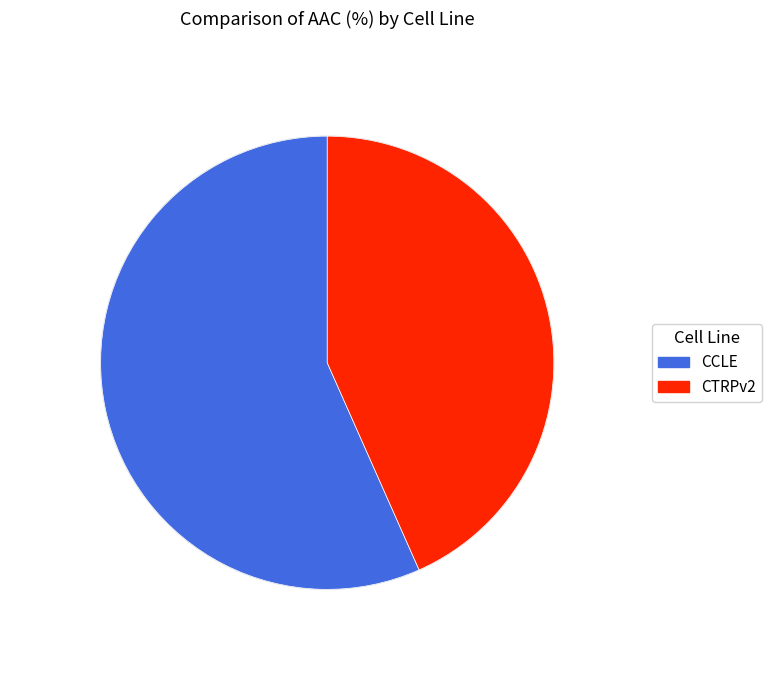

Which has a higher value, CTRPv2 or CCLE?

CCLE